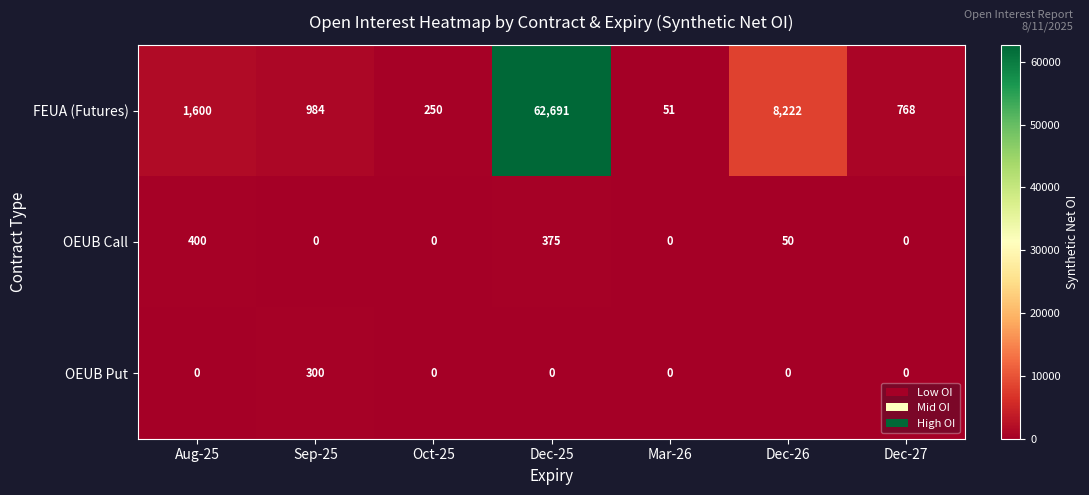

At which category does the chart reach its peak across all series?

Dec-25